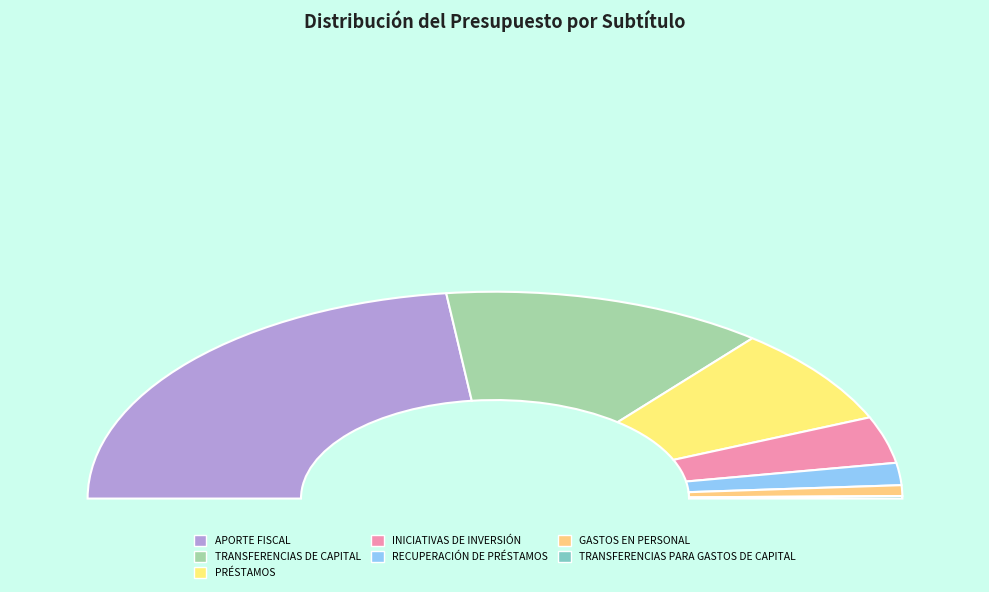

To the nearest percent, what portion does RECUPERACIÓN DE PRÉSTAMOS represent?

3%